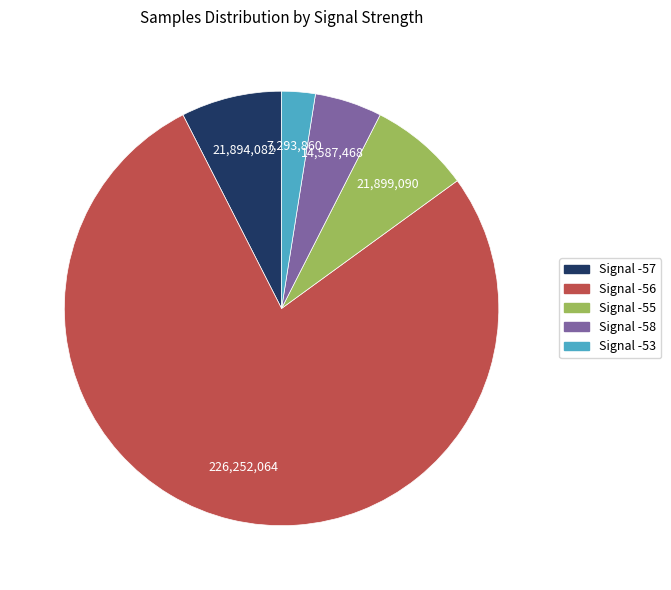

Does any single category account for the majority?

Yes